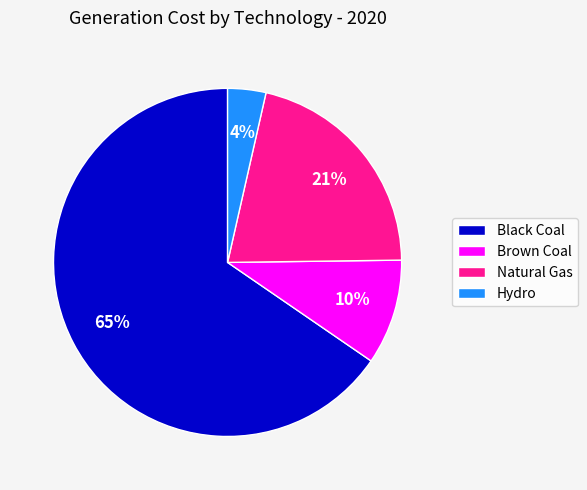

Is it true that Brown Coal is 24% of the pie?

False